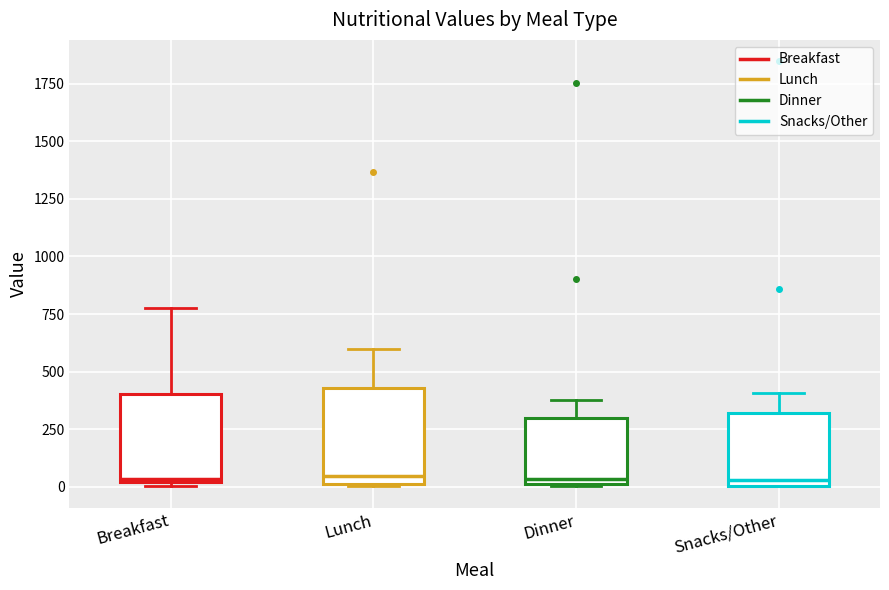

Reading left to right, transcribe this box plot: for each box, give where its median line is, the range the box spans, and where its two whiskers end, as read against the y-axis. The values are not printed on the chart, so give them approximately, as read against the axis.

Breakfast: median 50, box 0 to 400, whiskers 0 (just below the box's lower edge) to 800
Lunch: median 50, box 0 to 450, whiskers 0 to 600
Dinner: median 50, box 0 to 300, whiskers 0 to 400
Snacks/Other: median 50, box 0 to 300, whiskers 0 to 400